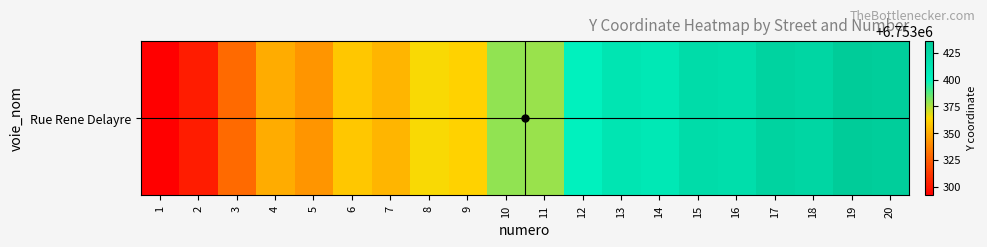

Rank the categories by value from highest to lowest.

19, 20, 17, 18, 15, 16, 13, 14, 12, 10, 11, 8, 9, 6, 7, 4, 5, 3, 2, 1